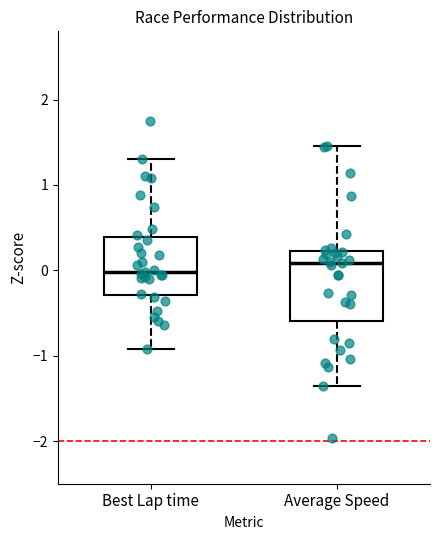

Reading left to right, transcribe this box plot: for each box, give where its median line is, the range the box spans, and where its two whiskers end, as read against the y-axis. The values are not printed on the chart, so give them approximately, as read against the axis.

Best Lap time: median 0.0, box -0.3 to 0.4, whiskers -0.9 to 1.3
Average Speed: median 0.1, box -0.6 to 0.2, whiskers -1.4 to 1.5